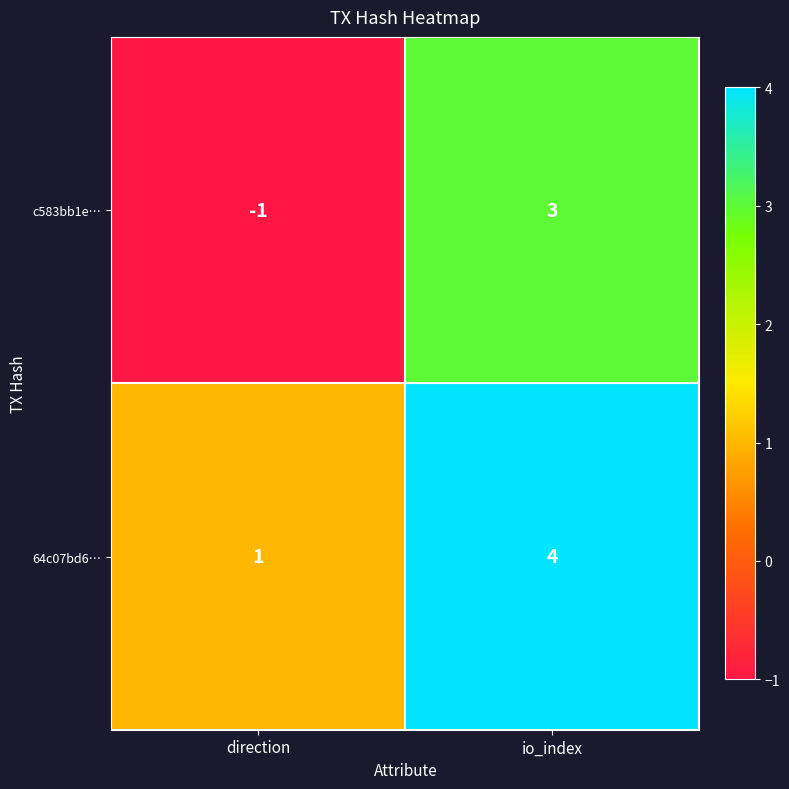

How many categories are shown in the chart?

2